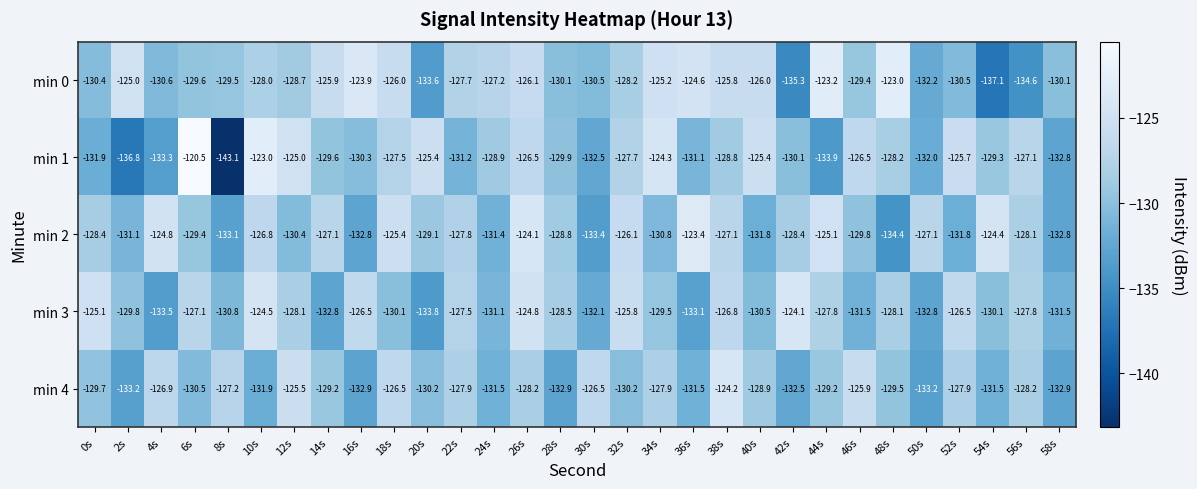

At how many categories does at least one series exceed -129?

29